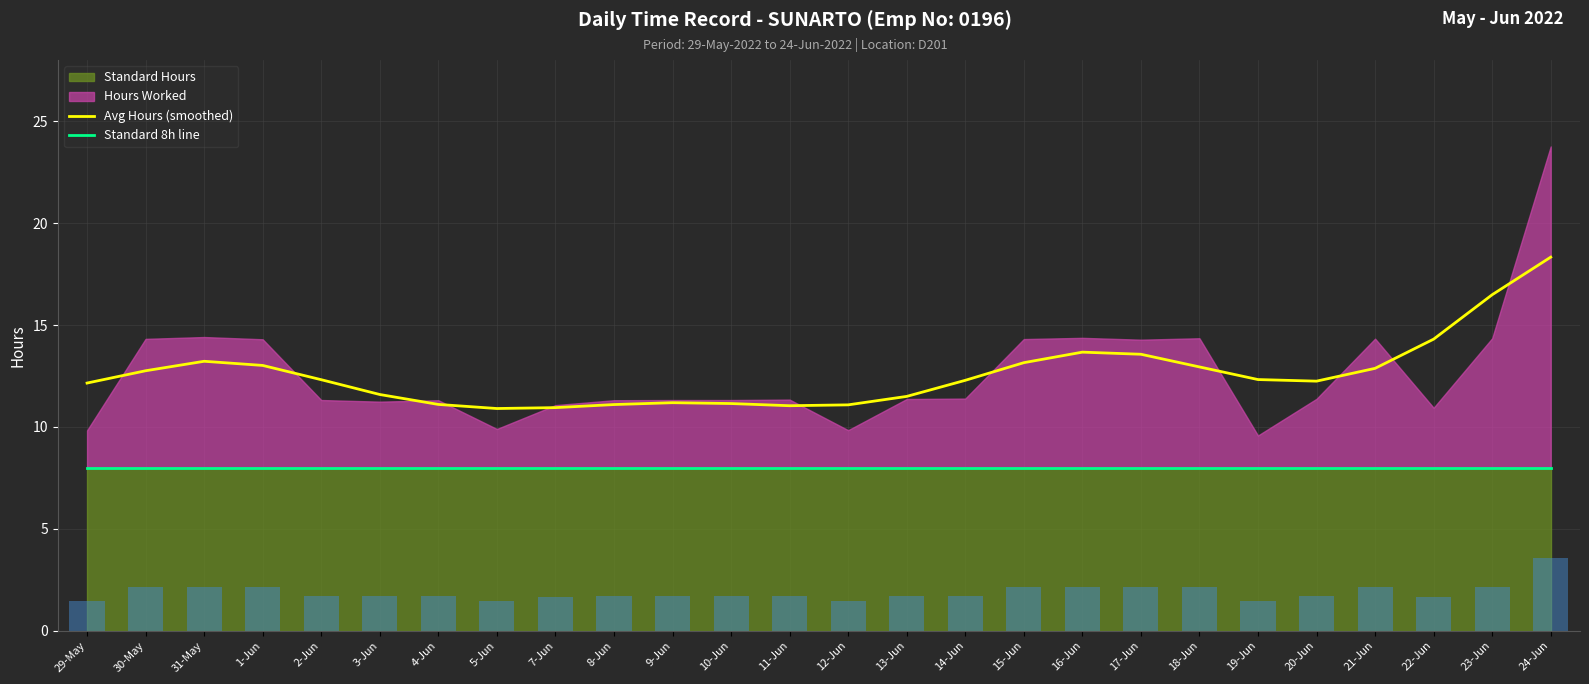

What is the value of the Standard 8h line bar at the 1st from the left?

8.0